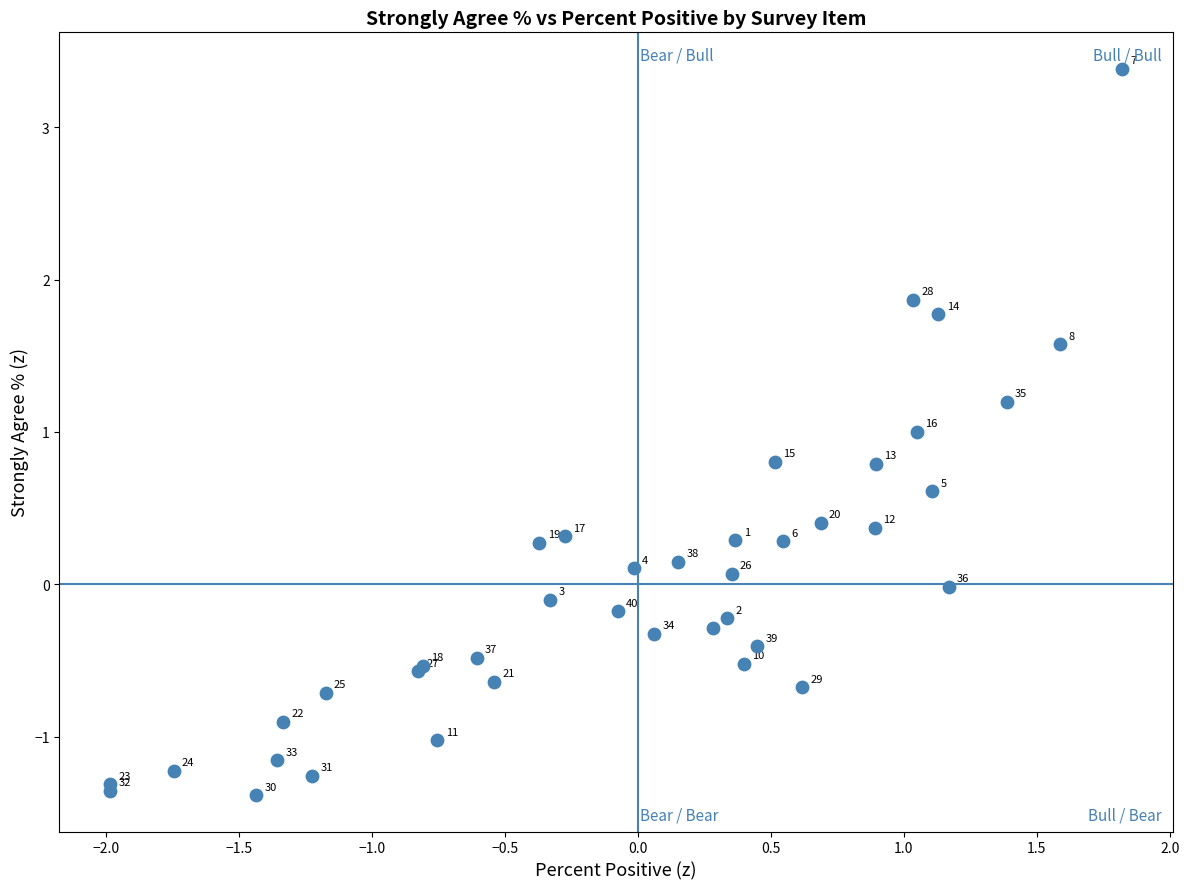

What Y value in the scatter plot is closest to 1?

1.0